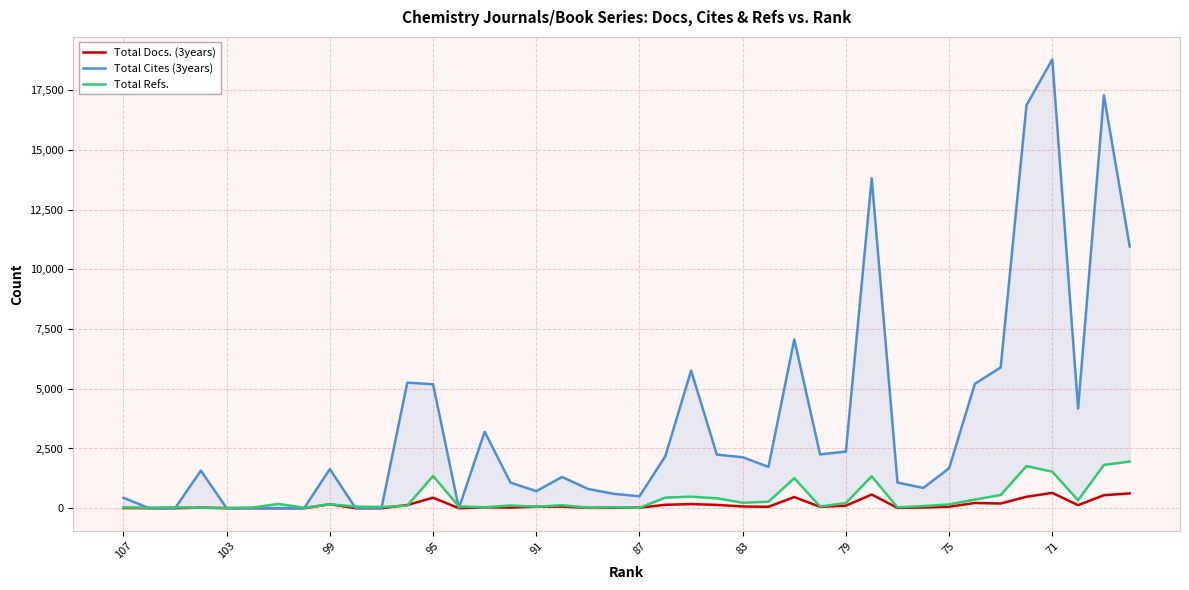

True or false: Total Refs. and Total Docs. (3years) cross at least once.

True